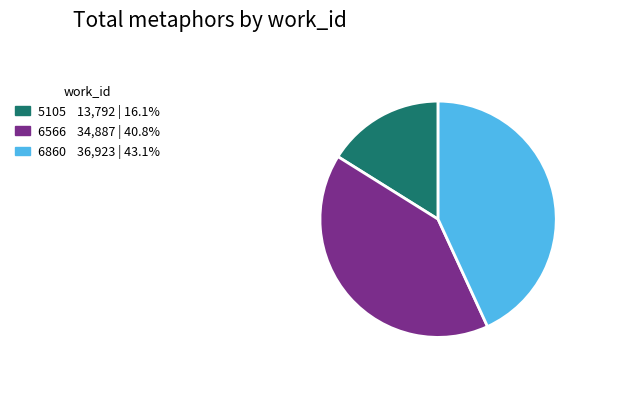

How many slices are in this pie chart?

3